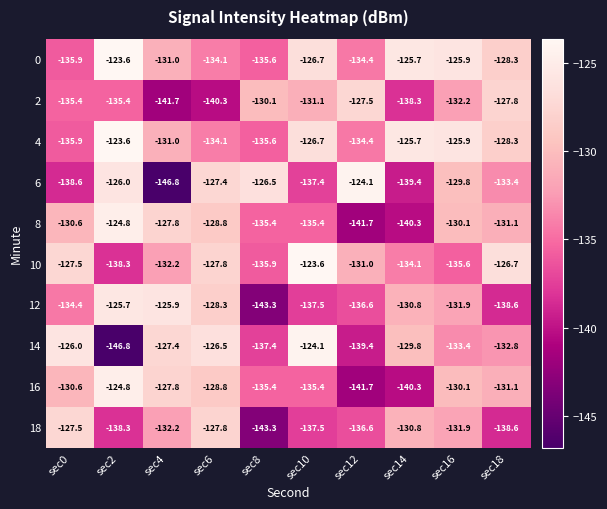

At how many categories does at least one series exceed -132?

10